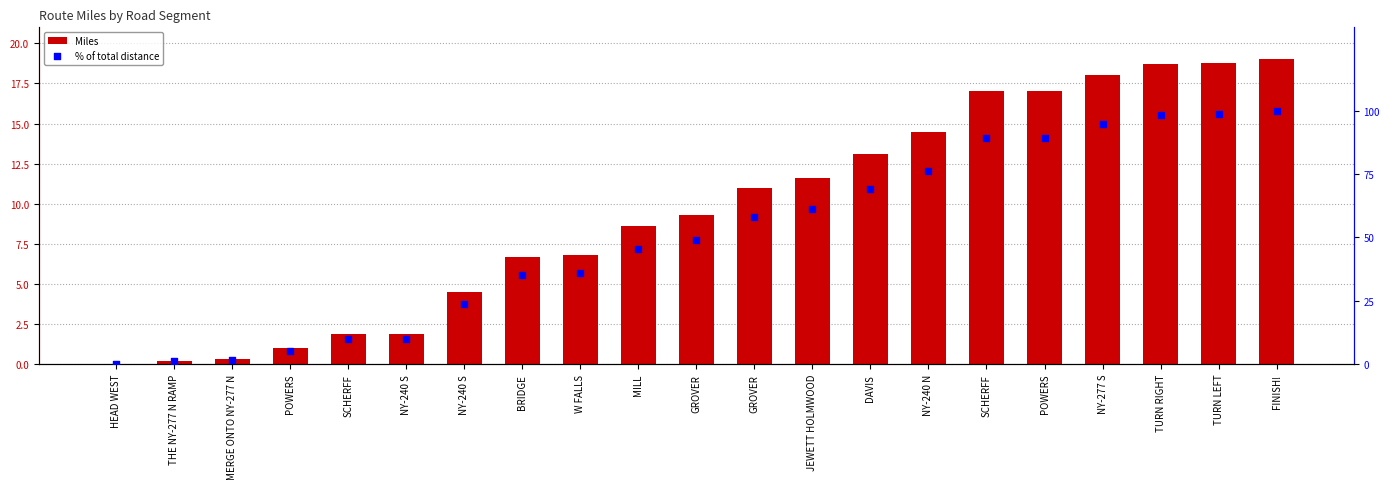

Which series reaches the maximum Y coordinate?

% of total distance